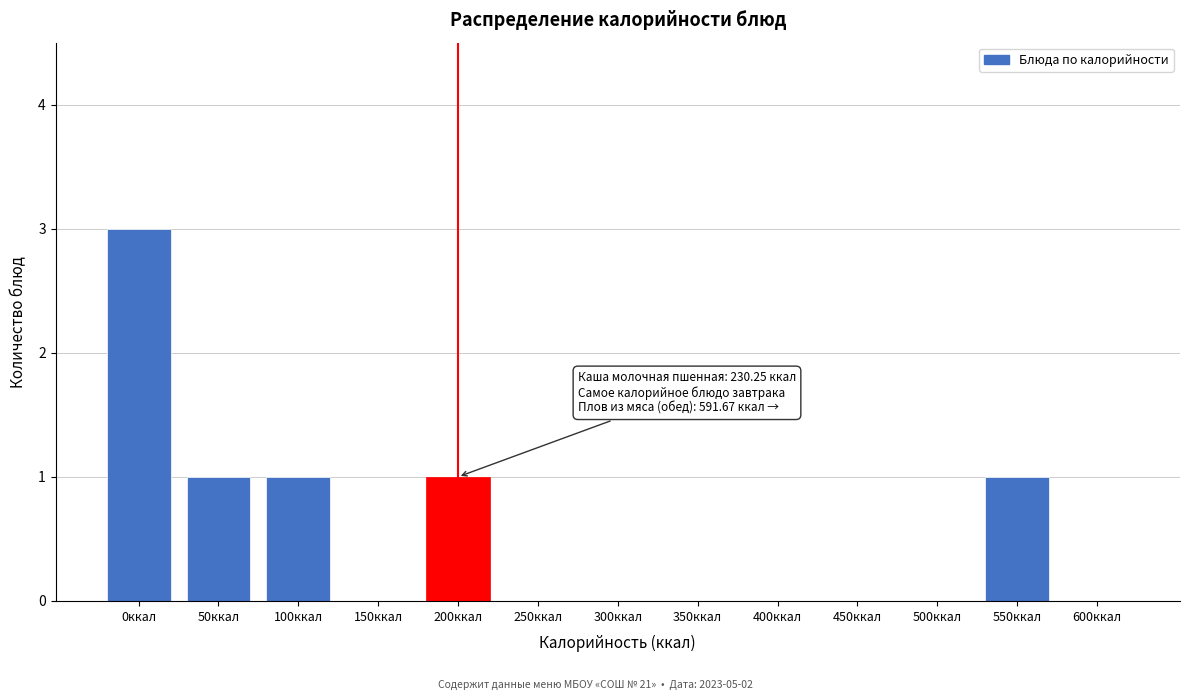

Reading left to right, extract all data points from this chart.

0ккал=3	50ккал=1	100ккал=1	150ккал=0	200ккал=1	250ккал=0	300ккал=0	350ккал=0	400ккал=0	450ккал=0	500ккал=0	550ккал=1	600ккал=0